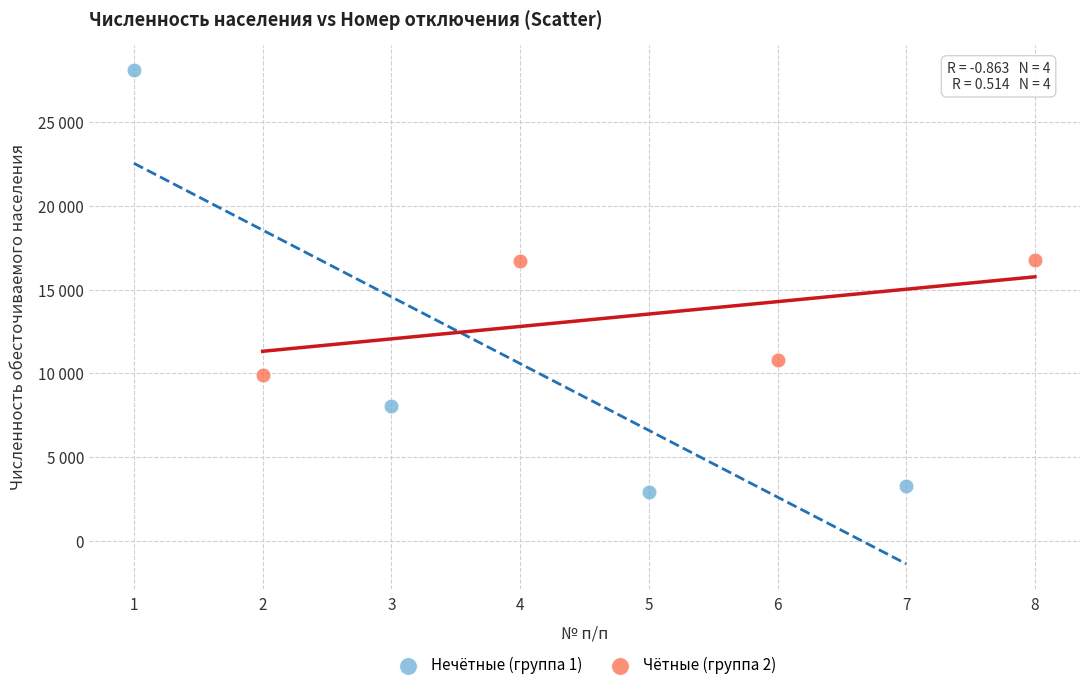

Which series contains the highest Y value?

Нечётные (группа 1)